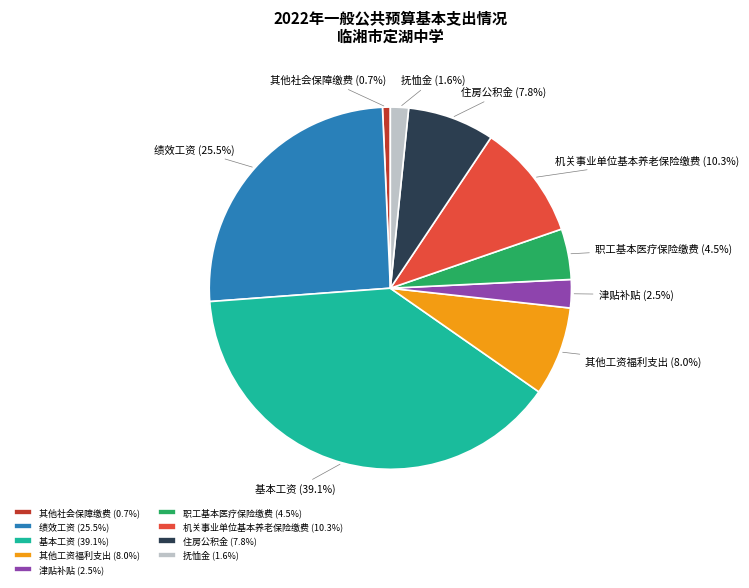

How much of the chart is everything except 机关事业单位基本养老保险缴费?

89.7%